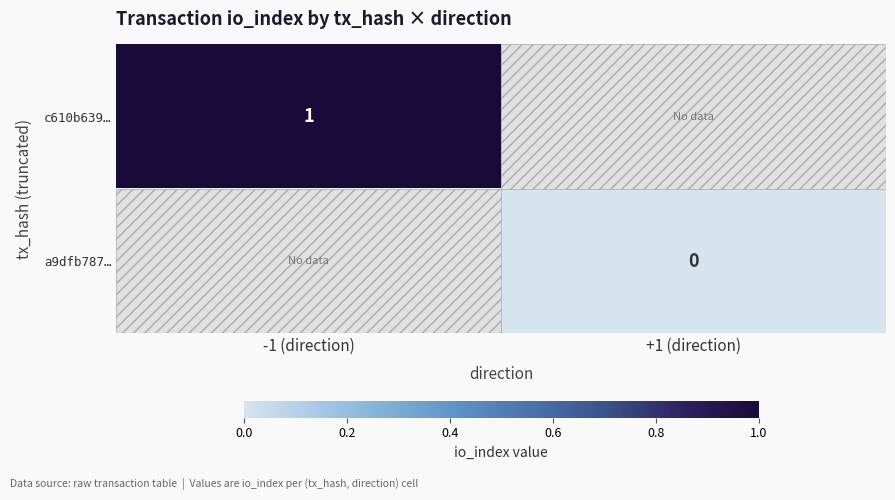

The c610b639… series shows 0.6 at -1 (direction). True or false?

False